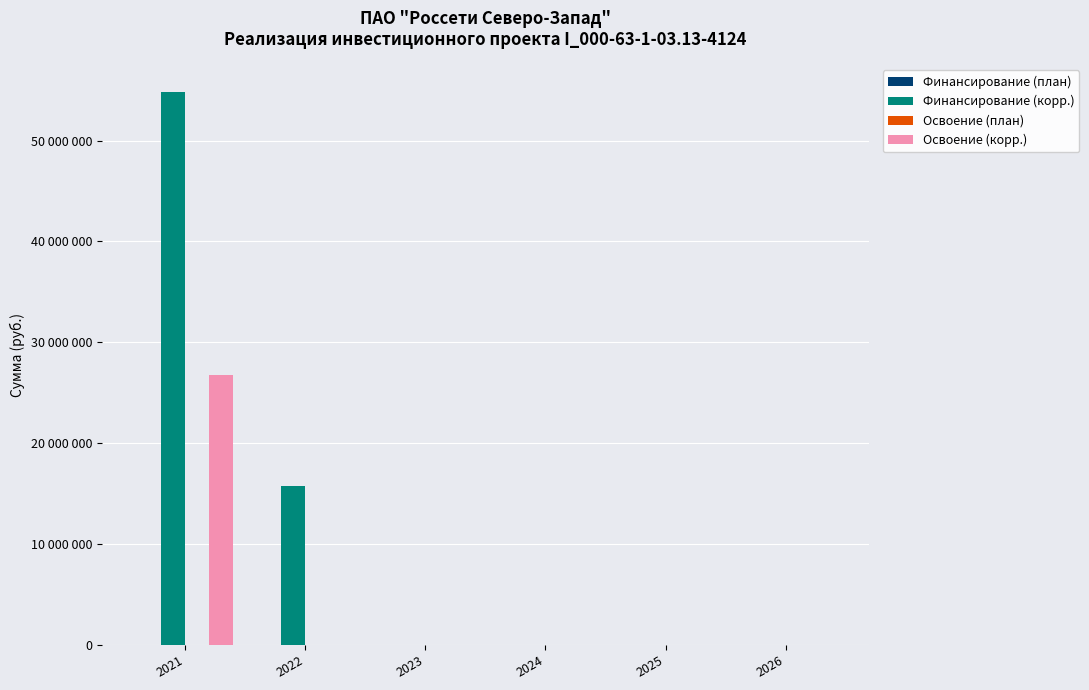

Reading left to right, what are all the values shown in this chart?

Финансирование (план): 2021=35	2022=0	2023=0	2024=0	2025=0	2026=0
Финансирование (корр.): 2021=54824279	2022=15750000	2023=0	2024=0	2025=0	2026=0
Освоение (план): 2021=30	2022=0	2023=0	2024=0	2025=0	2026=0
Освоение (корр.): 2021=26726878	2022=0	2023=0	2024=0	2025=0	2026=0